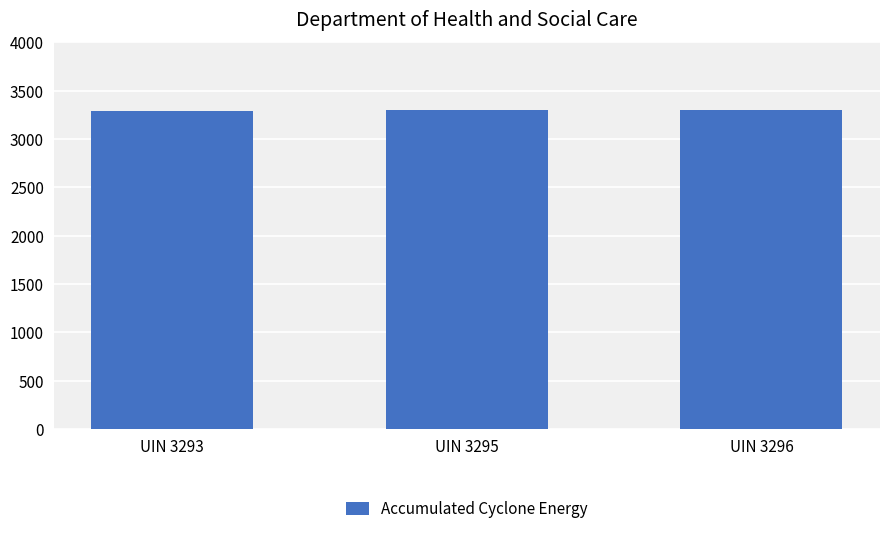

The chart shows a value of 3295 at UIN 3295. True or false?

True